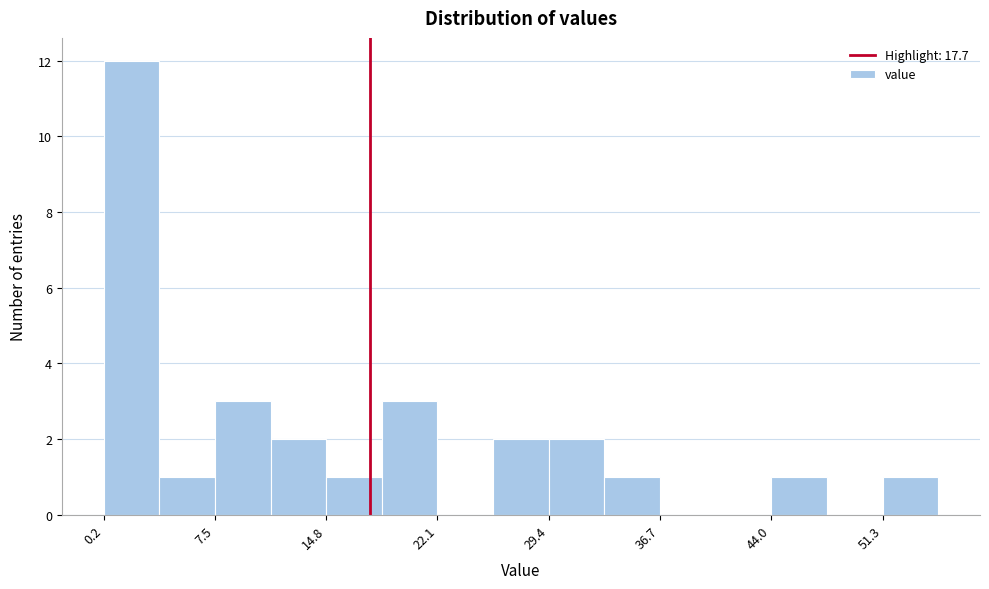

Read against the x-axis, roughly where is the centre of the tallest bar?

2